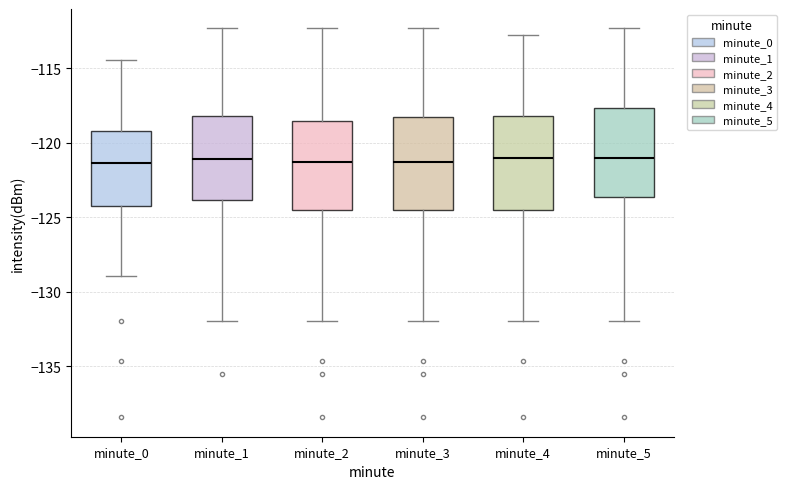

Where is the lower edge of the box for minute_4 on the y-axis? The values are not printed on the chart, so give them approximately, as read against the axis.

-124.5